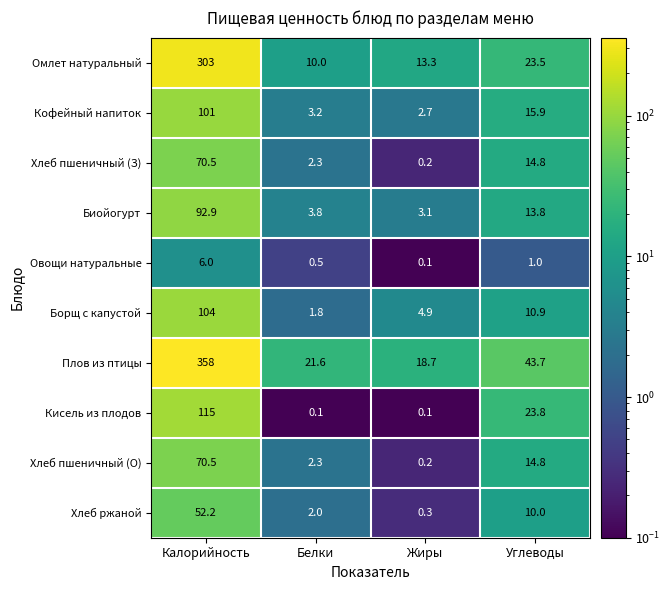

What is the maximum value shown in the chart?

358.0